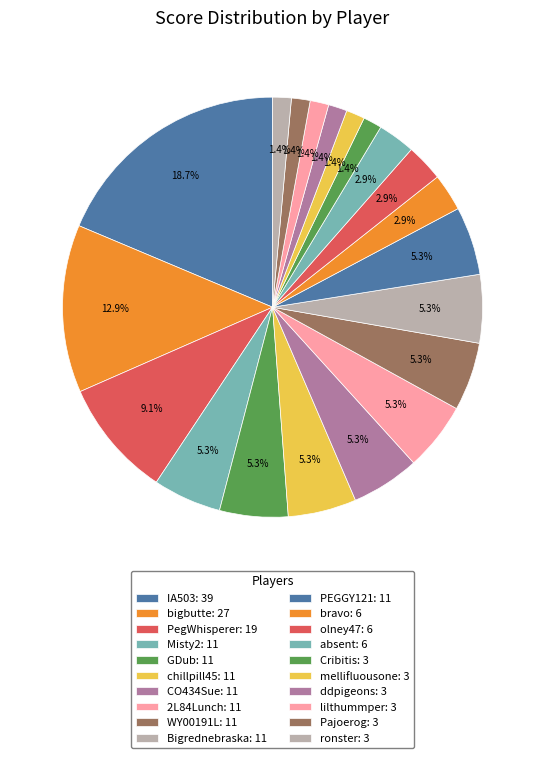

How many slices are in this pie chart?

20